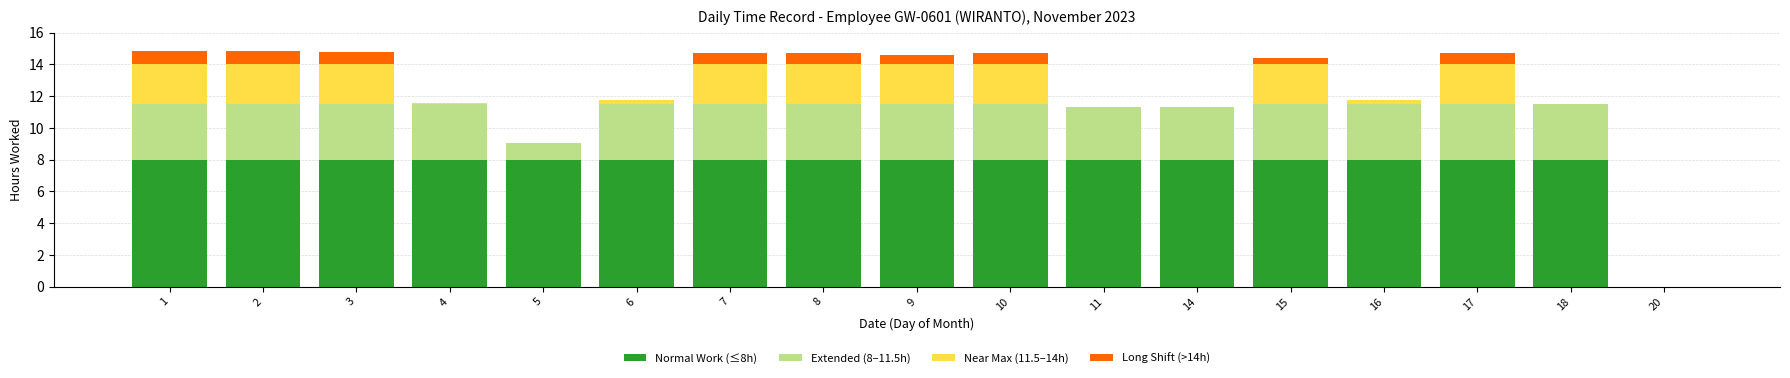

Count the number of categories in the chart.

17